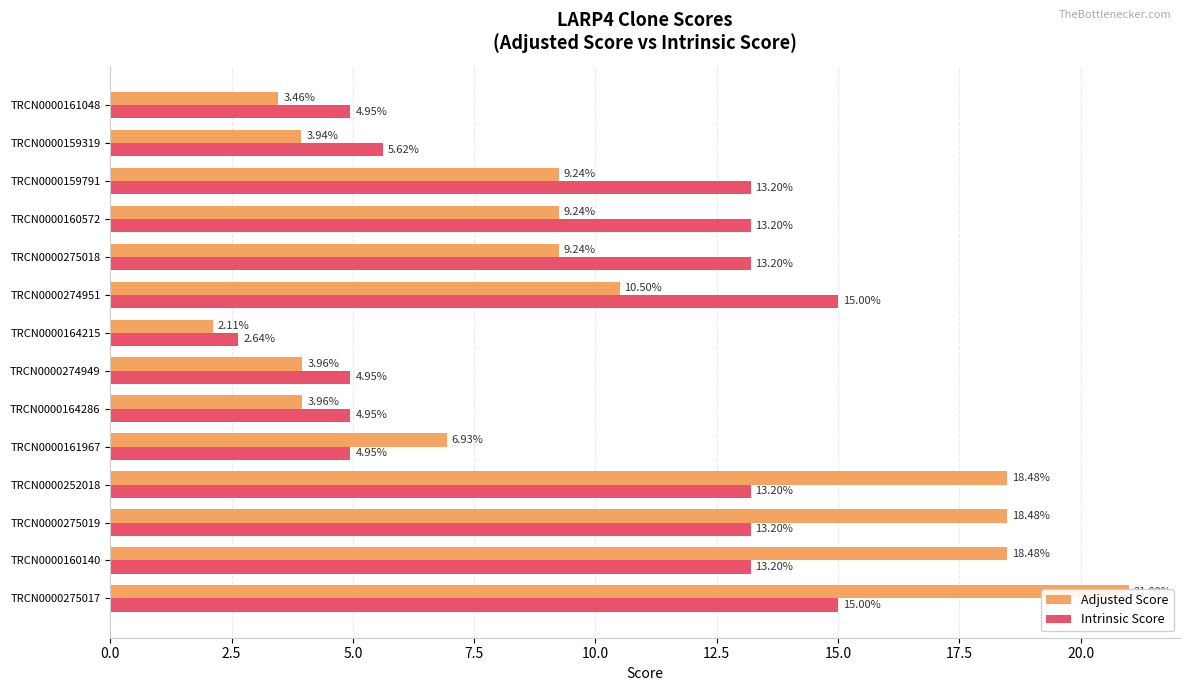

What is the smallest value displayed?

2.1